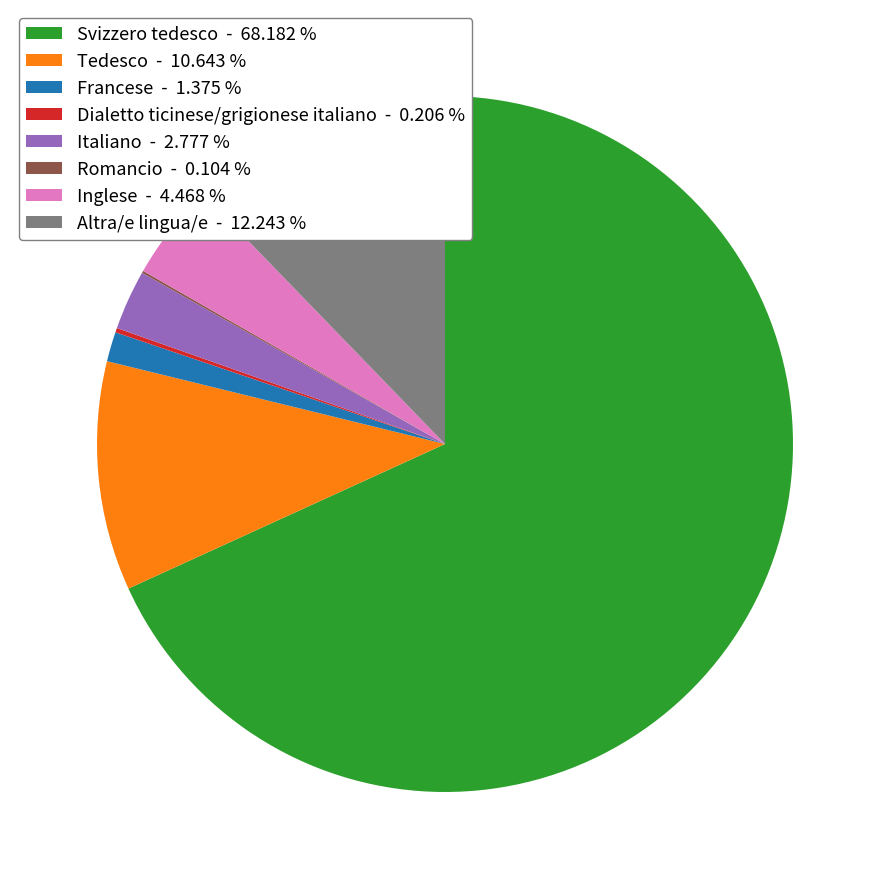

Which has a higher value, Tedesco - 10.643 % or Svizzero tedesco - 68.182 %?

Svizzero tedesco - 68.182 %